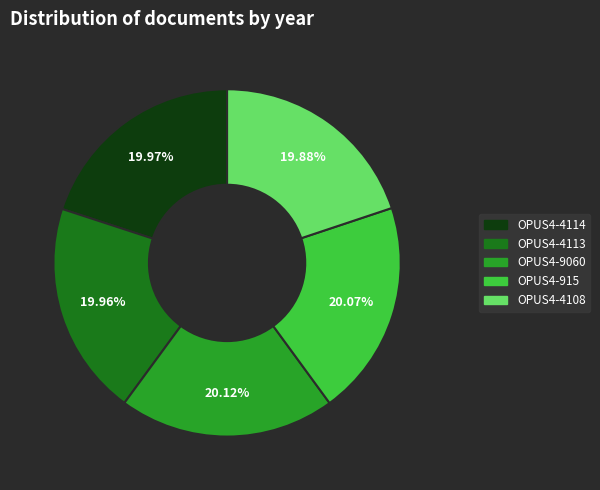

How much of the chart is everything except OPUS4-9060?

79.9%